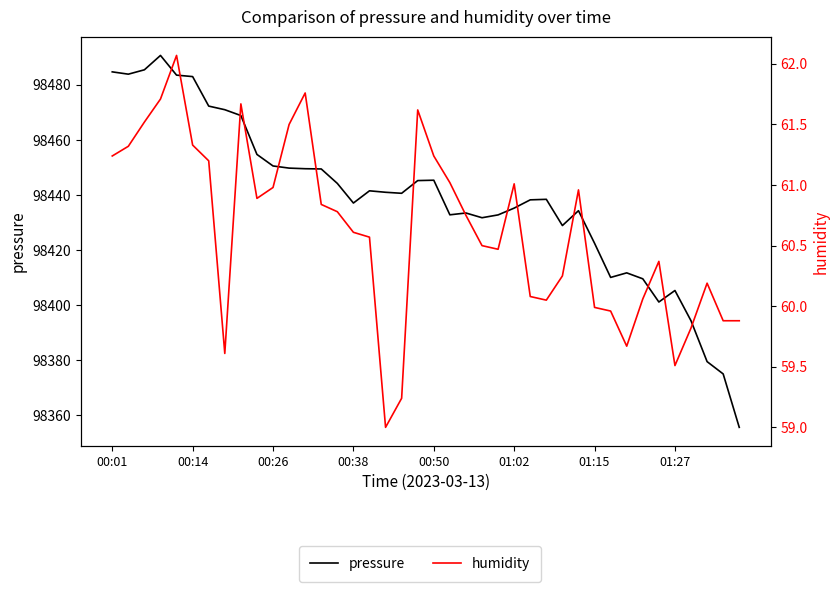

What is the sum of the humidity values at 27 and 00:50?

122.1